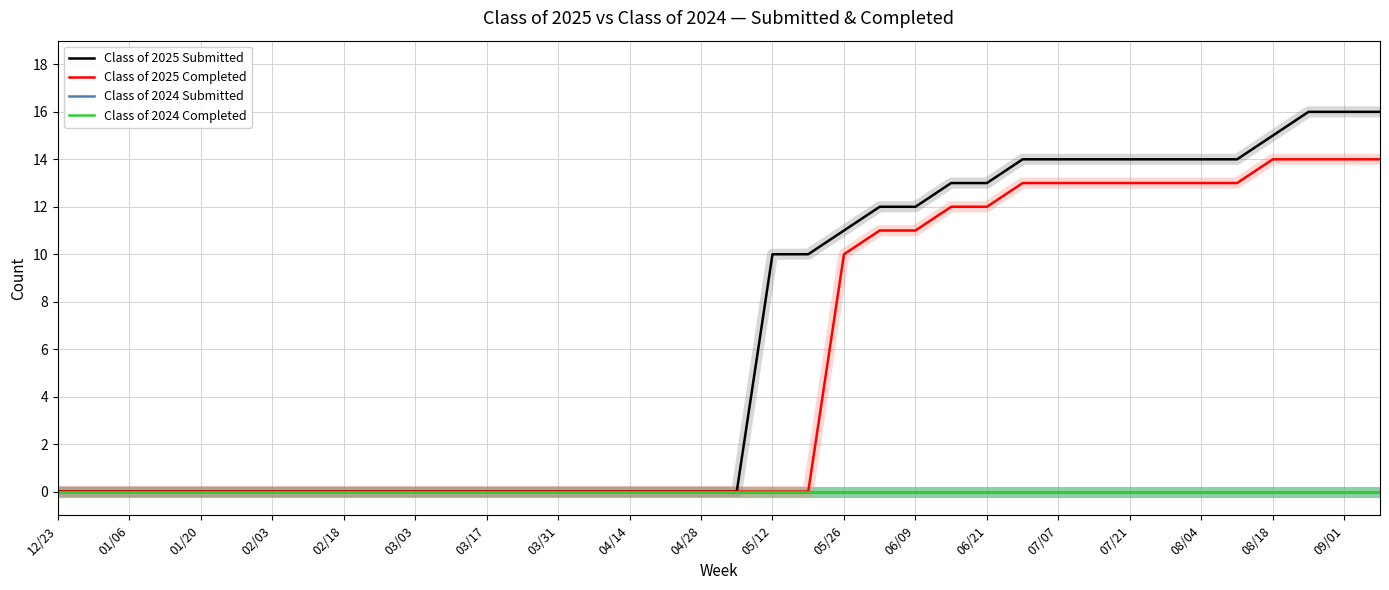

Which series has the widest spread of values?

Class of 2025 Submitted